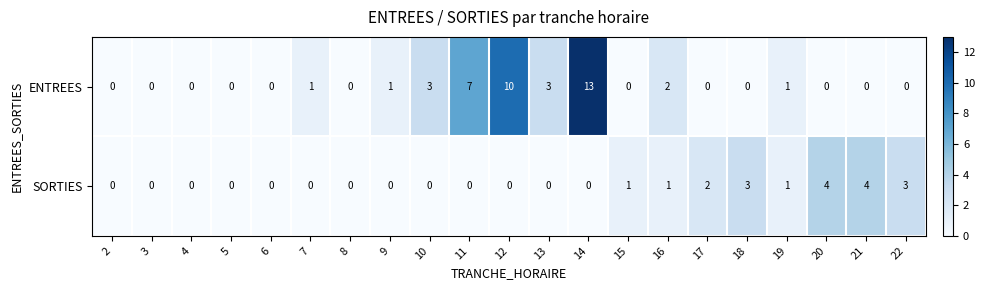

List the series in order of their peak value, lowest first.

SORTIES, ENTREES